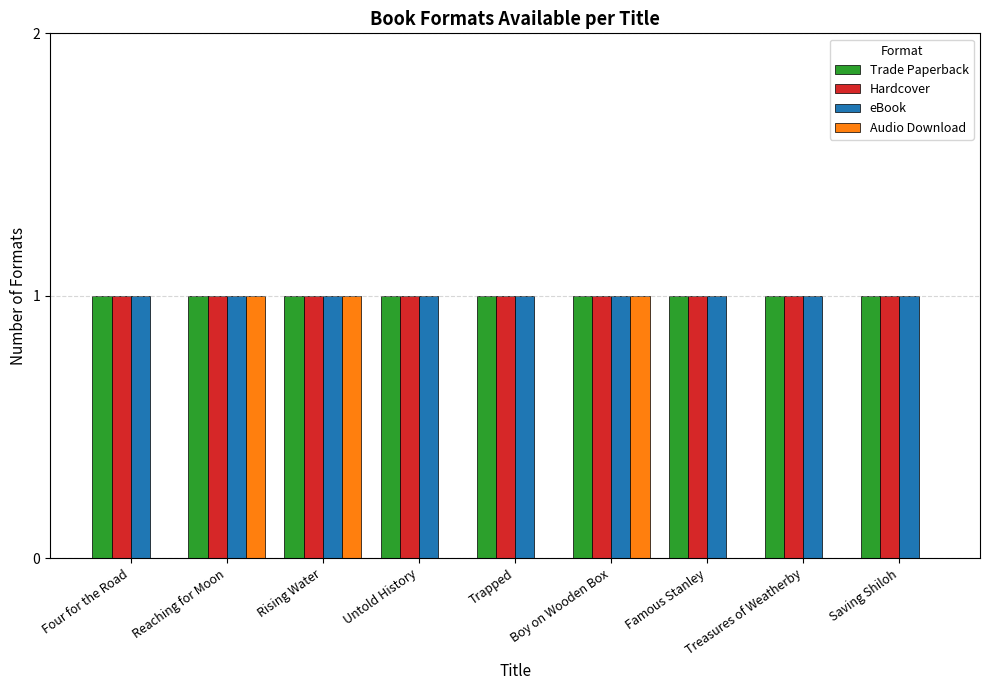

What is the total value across all series at Boy on Wooden Box?

4